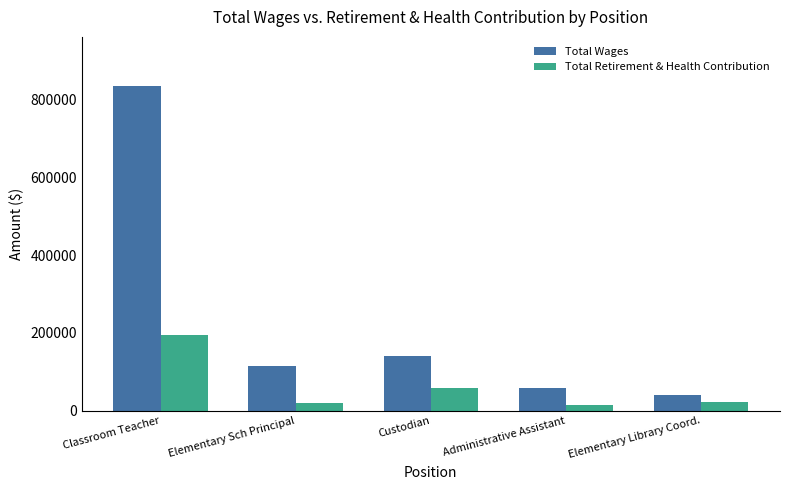

What is the average value of the Total Wages series?

237689